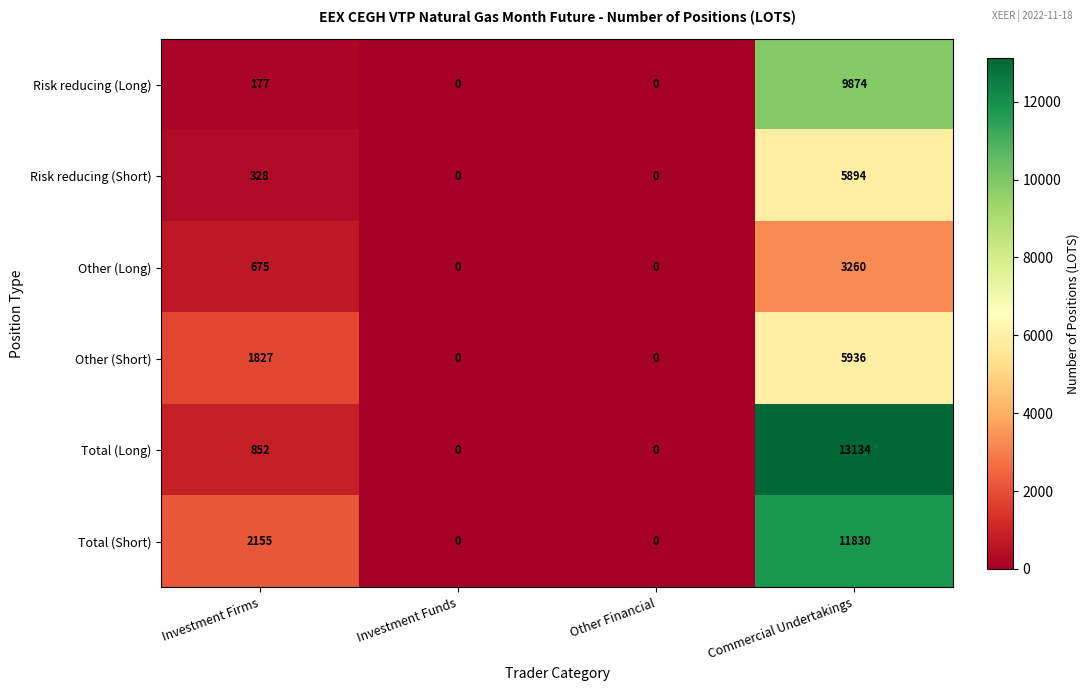

At which label is Total (Short) closest to 5915?

Investment Firms